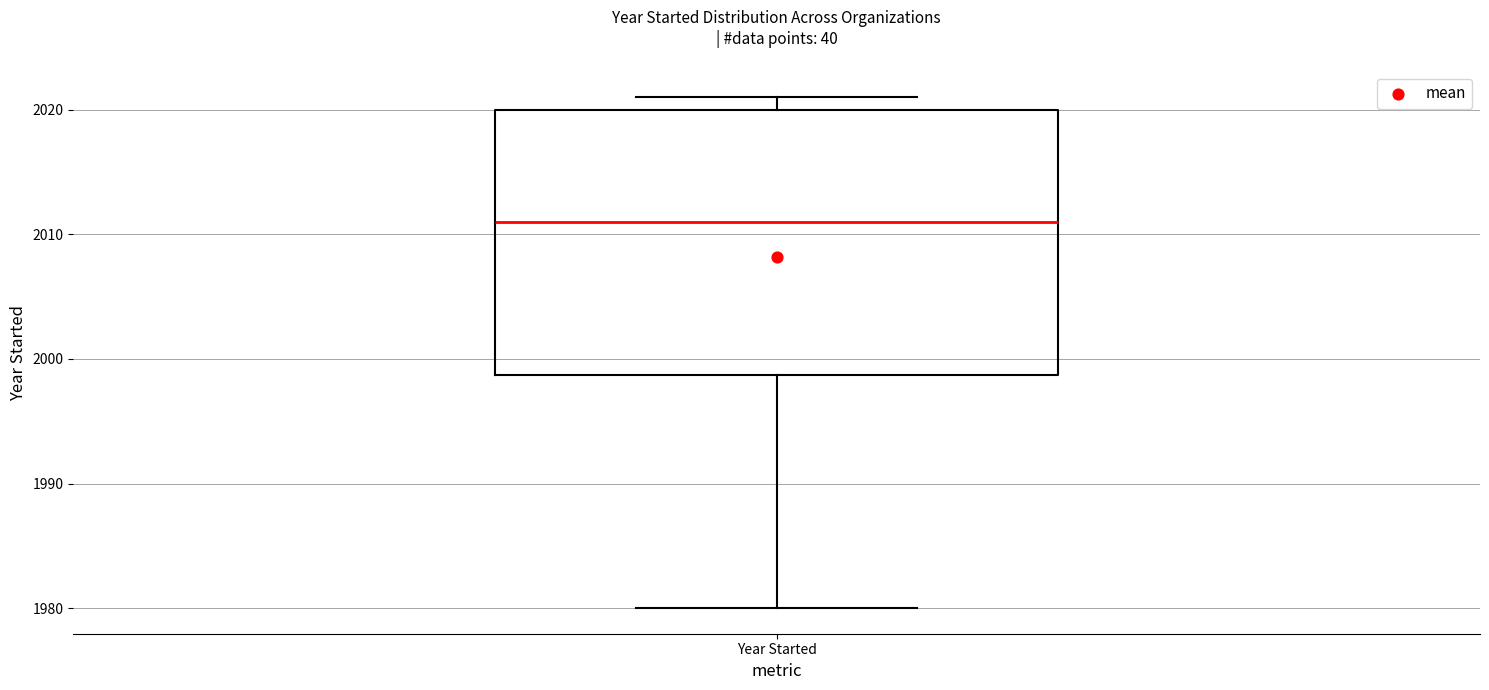

Where is the lower edge of the box for Year Started on the y-axis? The values are not printed on the chart, so give them approximately, as read against the axis.

1999